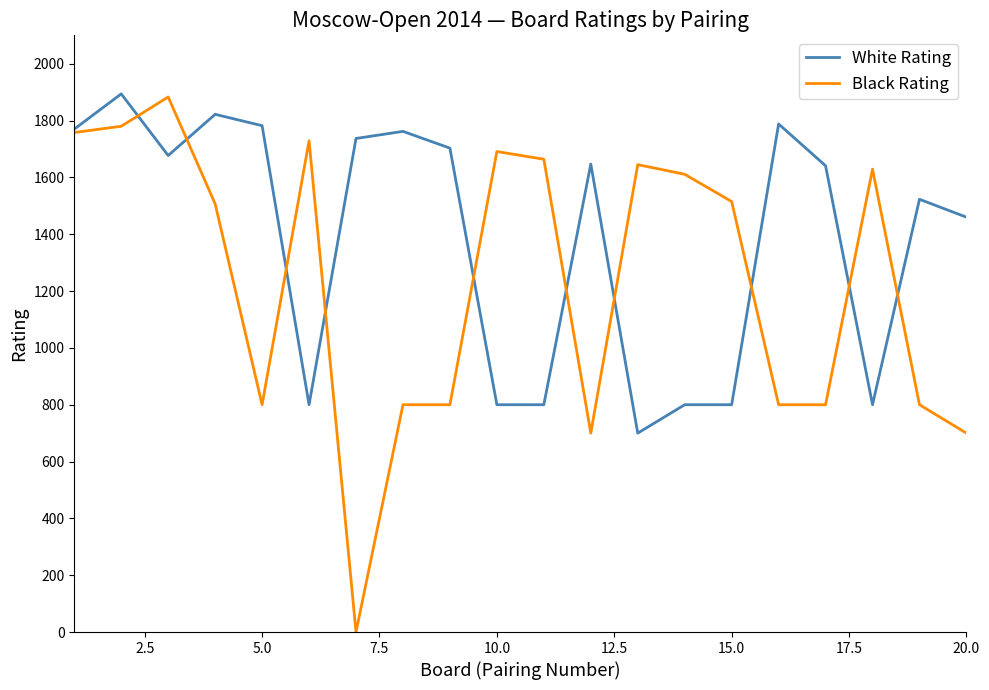

What is the highest value of the White Rating series?

1894